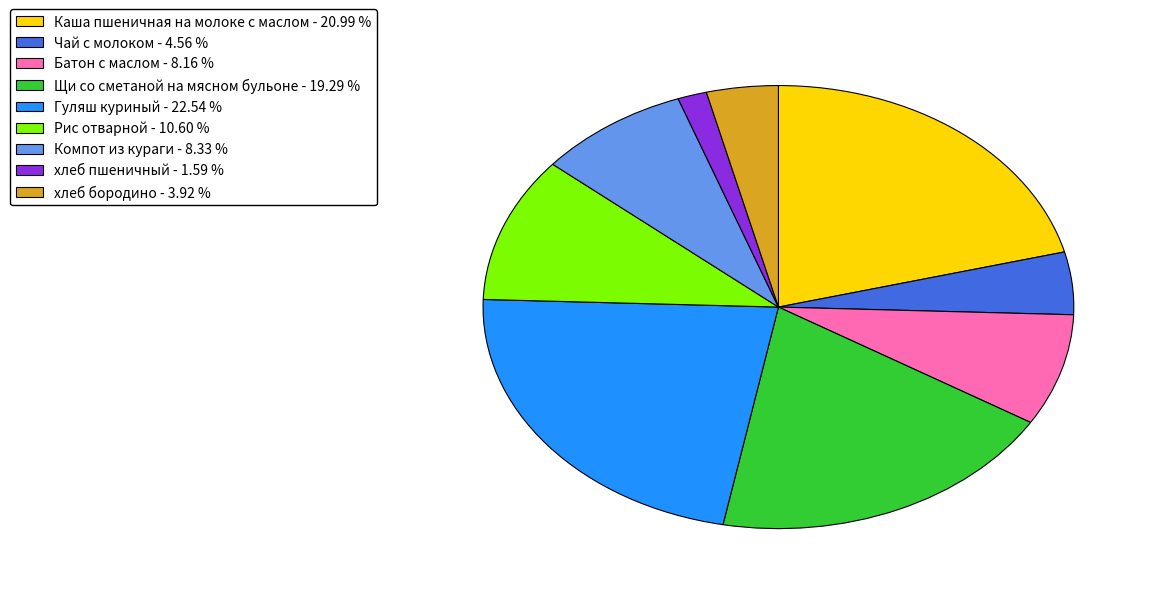

Approximately how many times larger is the value at Компот из кураги - 8.33 % compared to Рис отварной - 10.60 %?

0.8